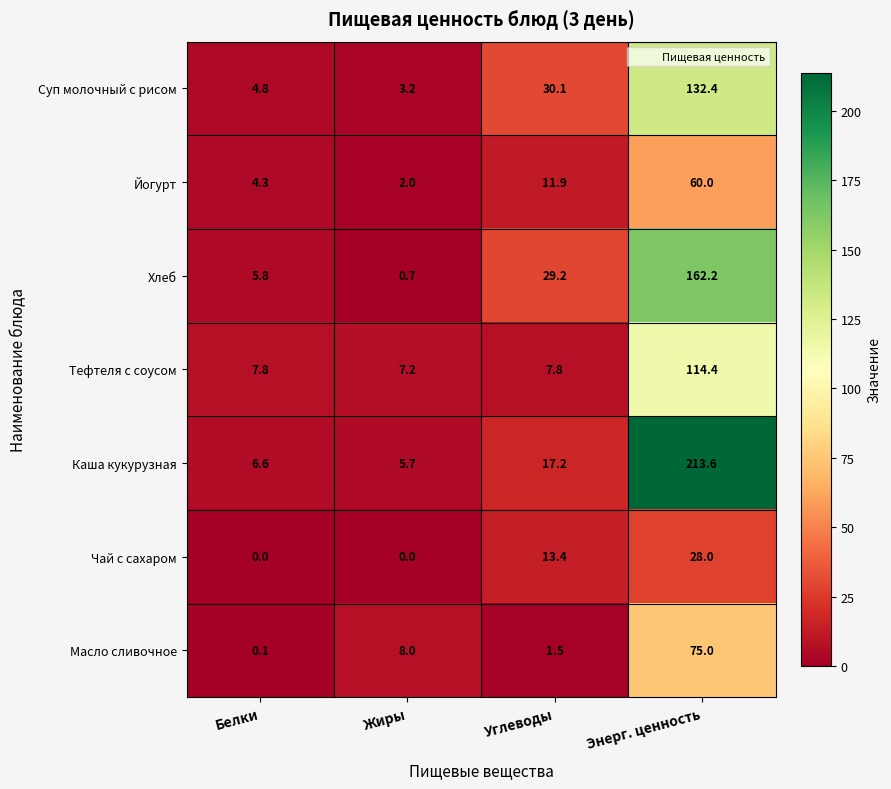

Reading right to left, transcribe all the data shown in this chart.

Суп молочный с рисом: 132.4	30.1	3.2	4.8
Йогурт: 60.0	11.9	2.0	4.3
Хлеб: 162.2	29.2	0.7	5.8
Тефтеля с соусом: 114.4	7.8	7.2	7.8
Каша кукурузная: 213.6	17.2	5.7	6.6
Чай с сахаром: 28.0	13.4	0.0	0.0
Масло сливочное: 75.0	1.5	8.0	0.1